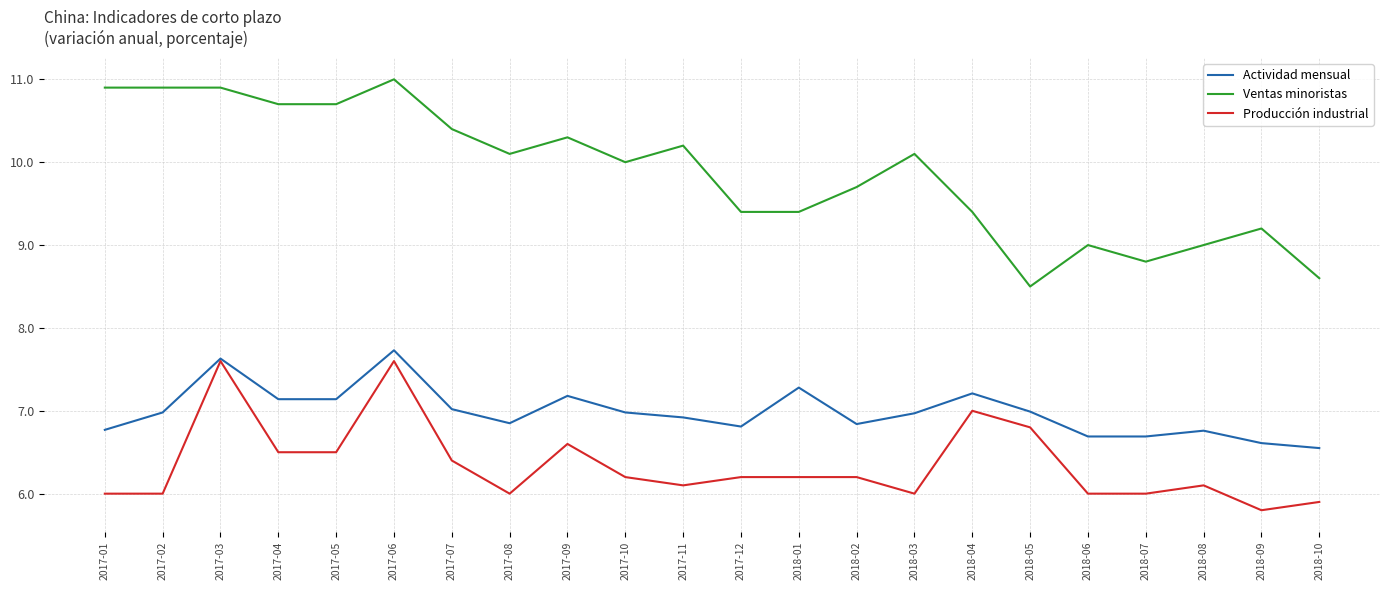

What is the average value of the Actividad mensual series?

7.0